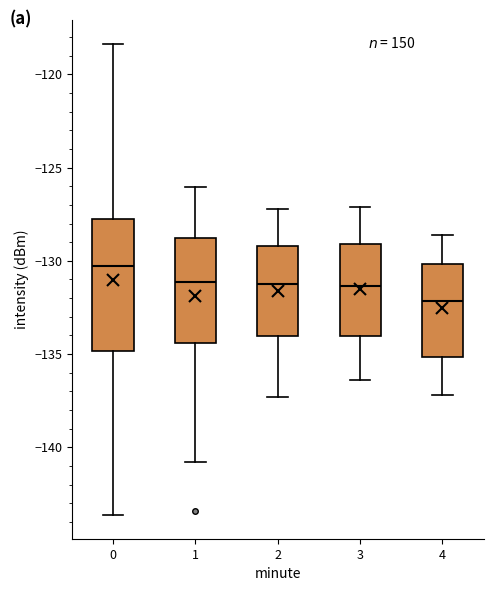

Which box's median line is the highest?

0